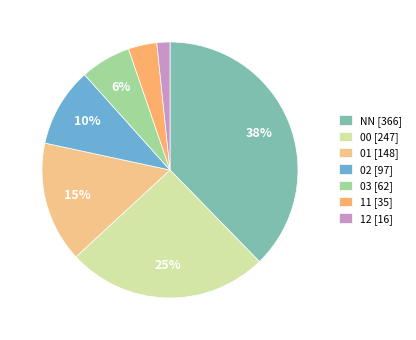

Rank the categories by value from highest to lowest.

NN, 00, 01, 02, 03, 11, 12